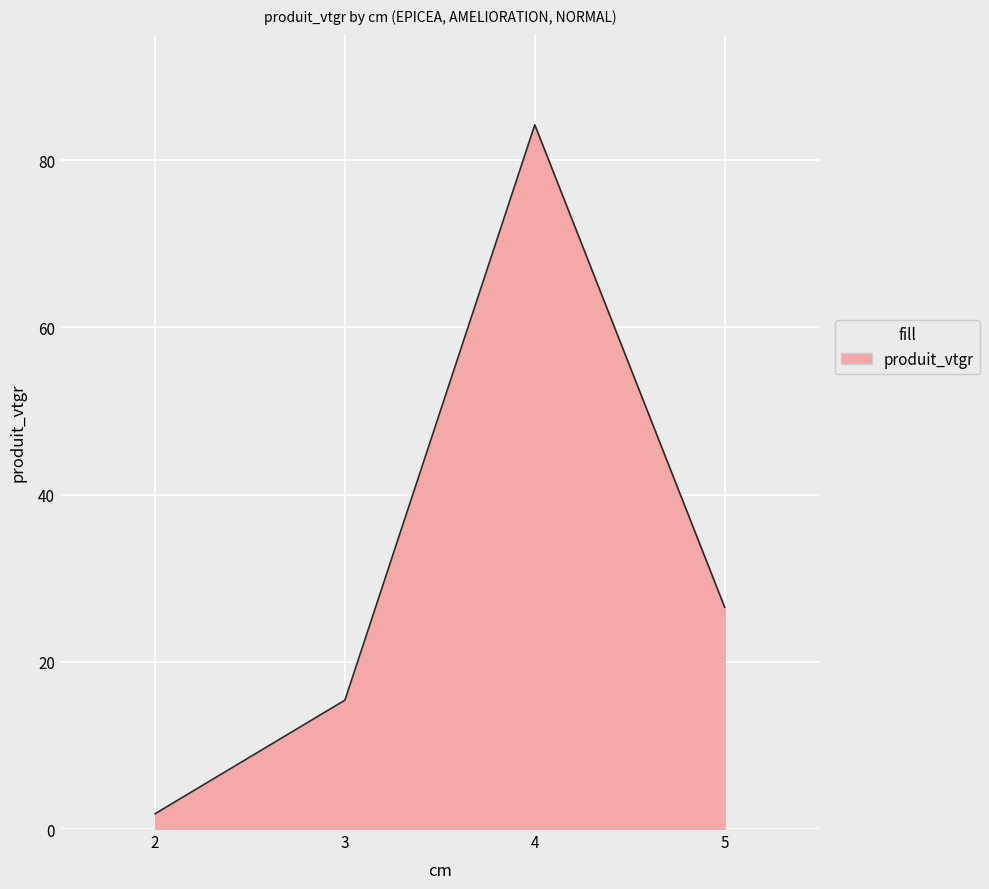

Reading left to right, what are all the values shown in this chart?

1.8	15.4	84.2	26.5